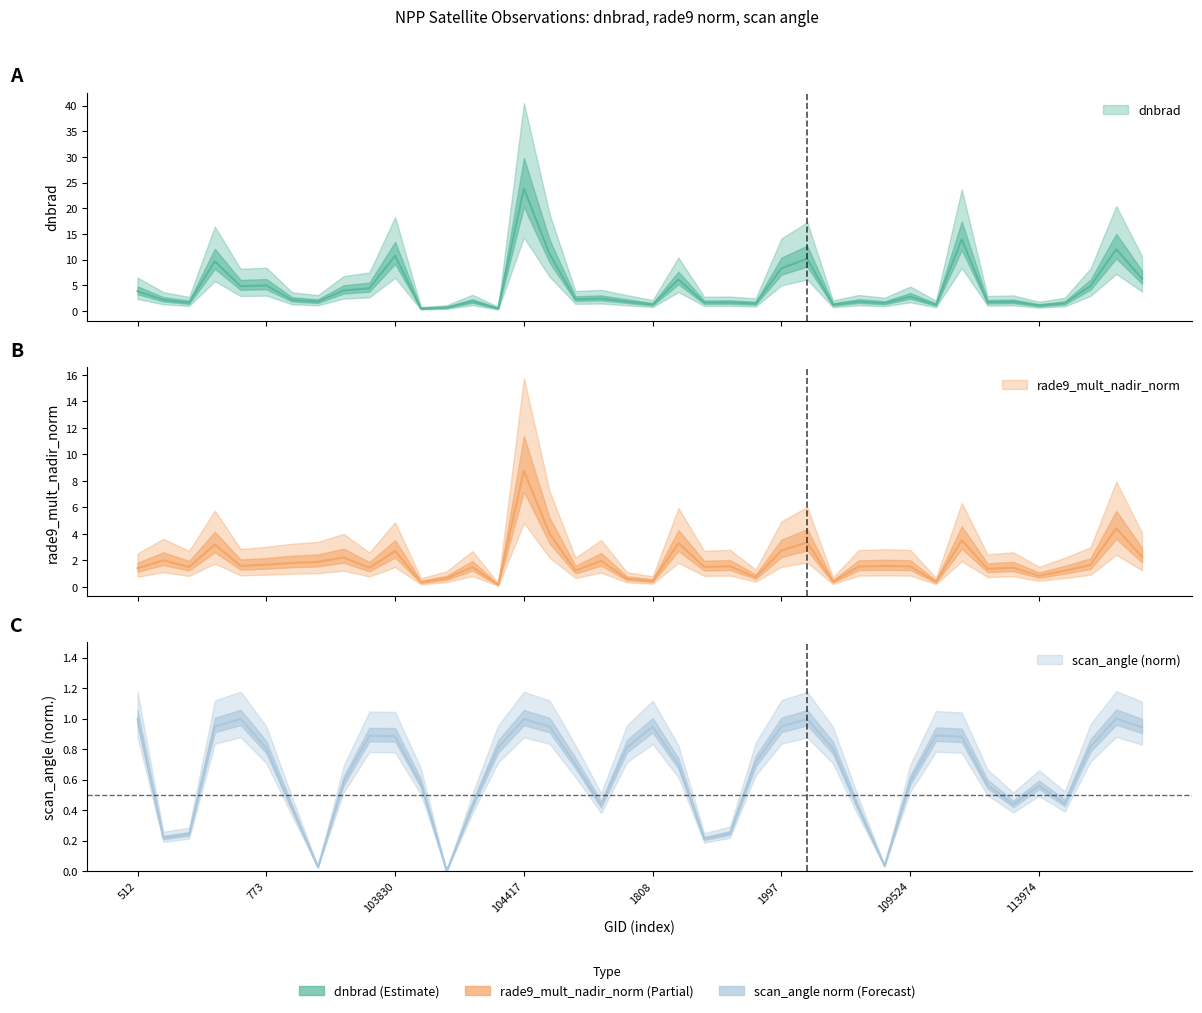

At which category is the sum across all series the highest?

104417